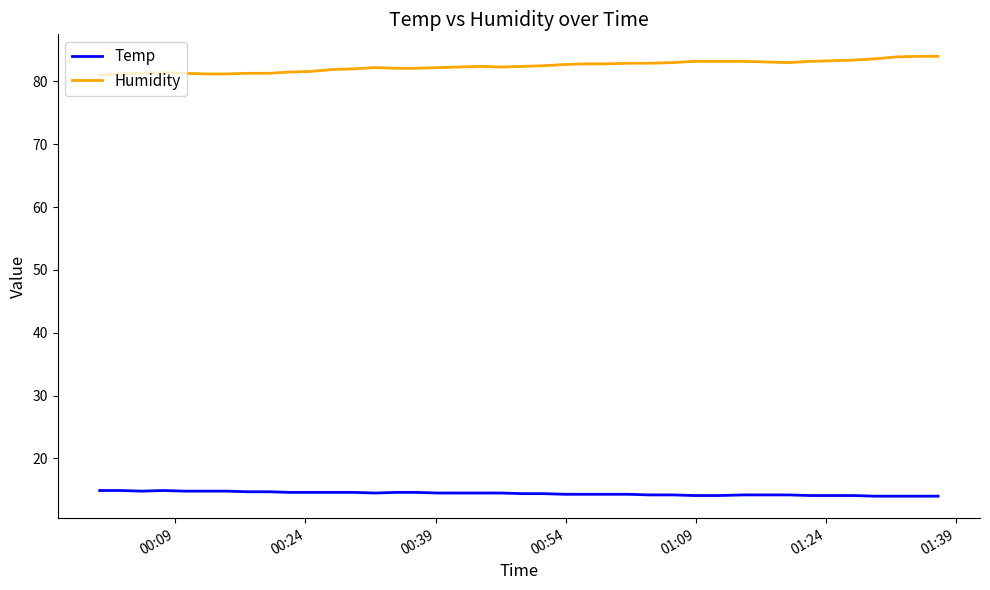

What is the difference between the maximum and minimum values in the Humidity series?

3.0